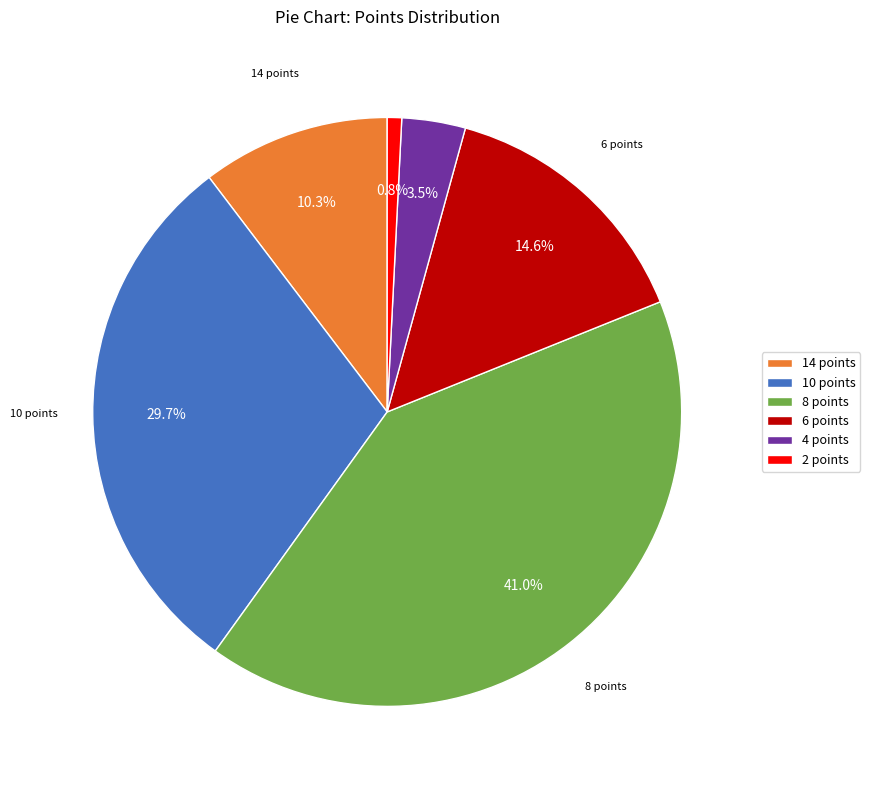

Which category has the biggest portion of the pie?

8 points